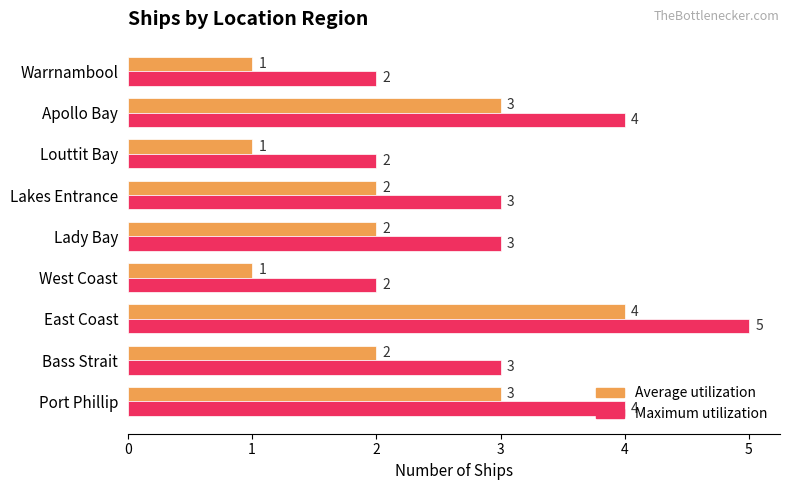

How many series are shown in this chart?

2